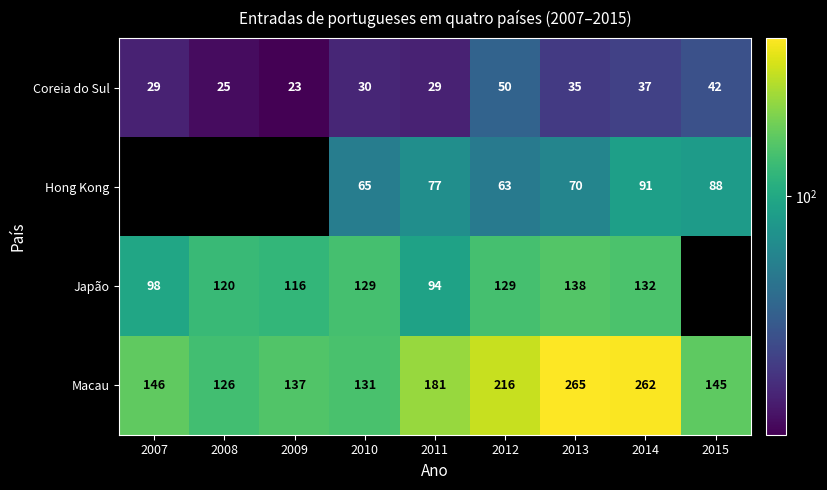

What is the difference between the highest and lowest values at 2010?

101